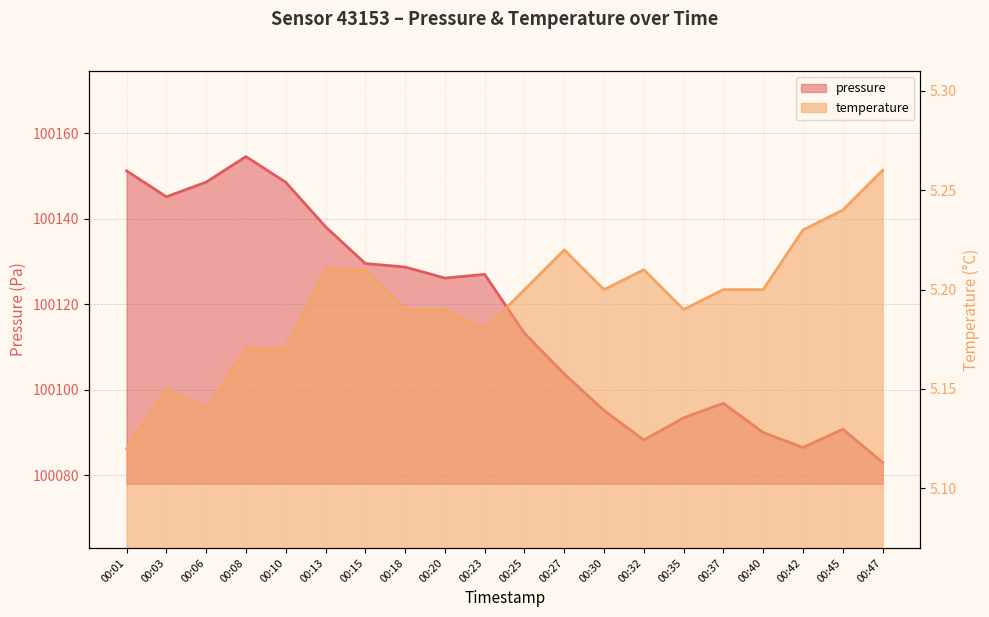

What is the value of the pressure point at the 2nd from the left?

100145.1